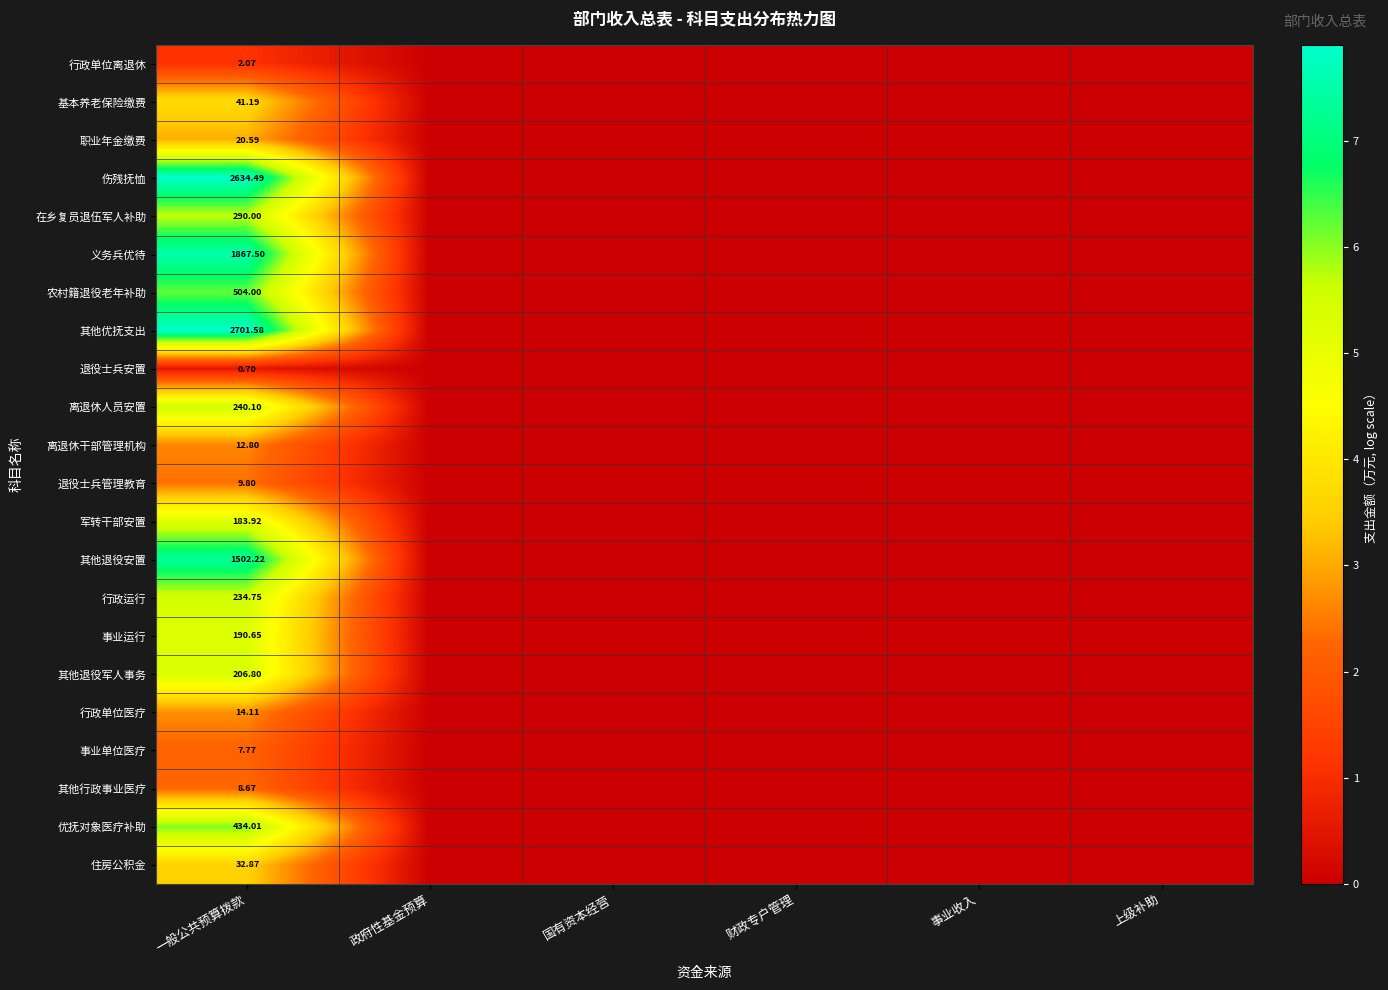

At which category is the sum across all series the highest?

一般公共预算拨款